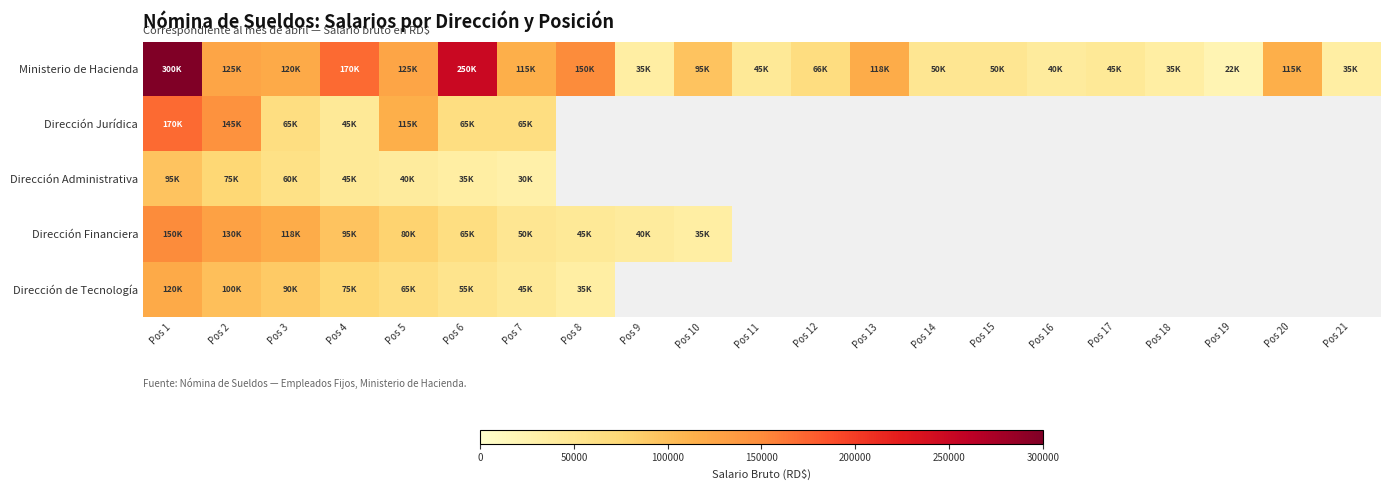

Which label corresponds to the largest value in the chart?

Pos 1